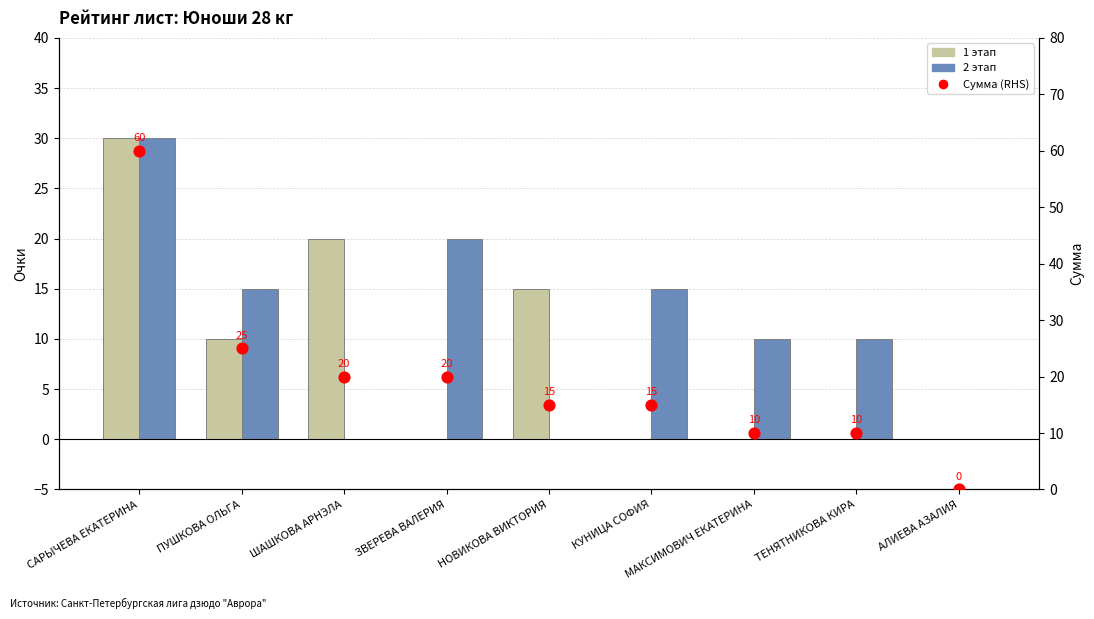

At which category is the sum across all series the highest?

САРЫЧЕВА ЕКАТЕРИНА